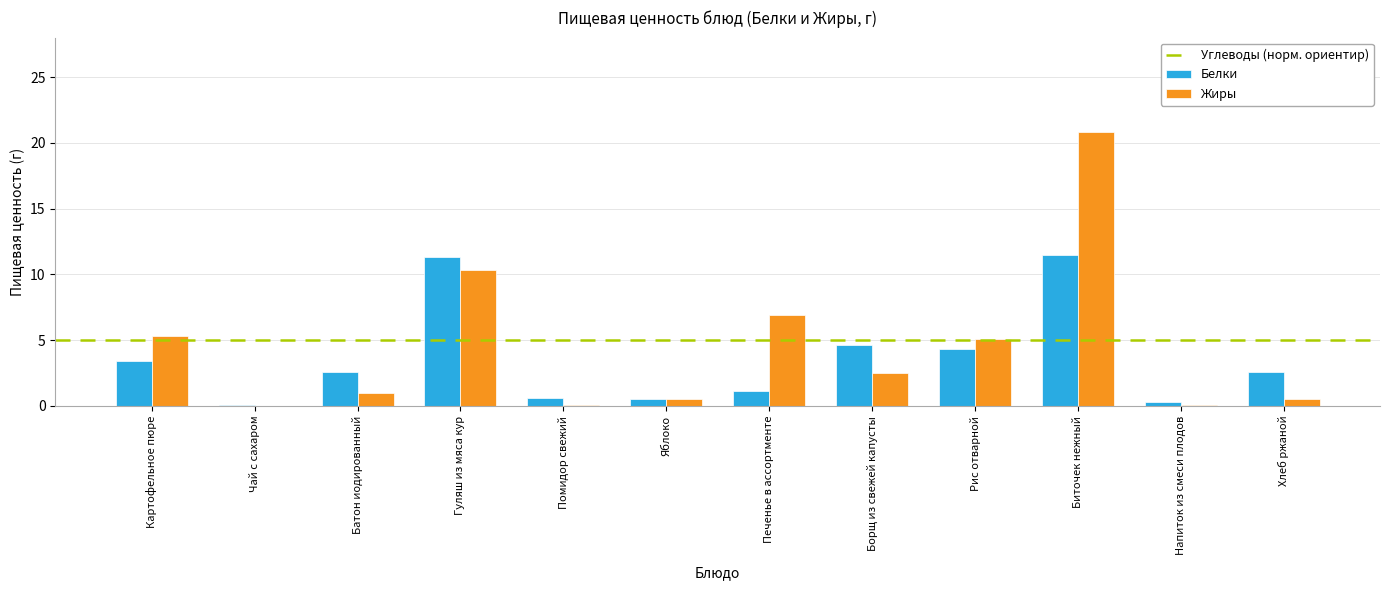

Between Помидор свежий and Печенье в ассортменте, which series saw the biggest shift?

Жиры